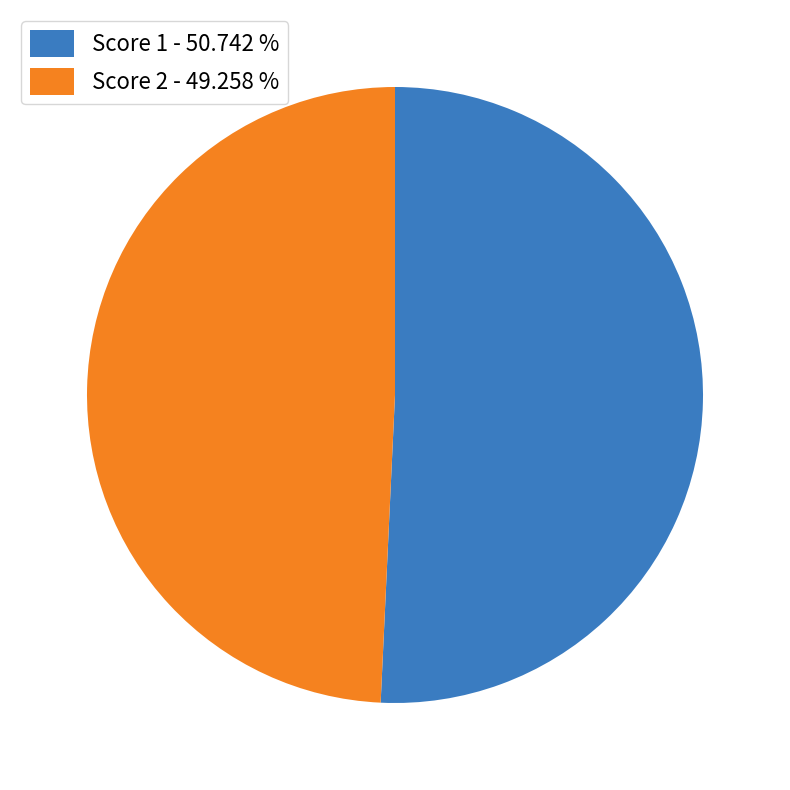

Is the sum of Score 1 - 50.742 % and Score 2 - 49.258 % greater than half?

Yes